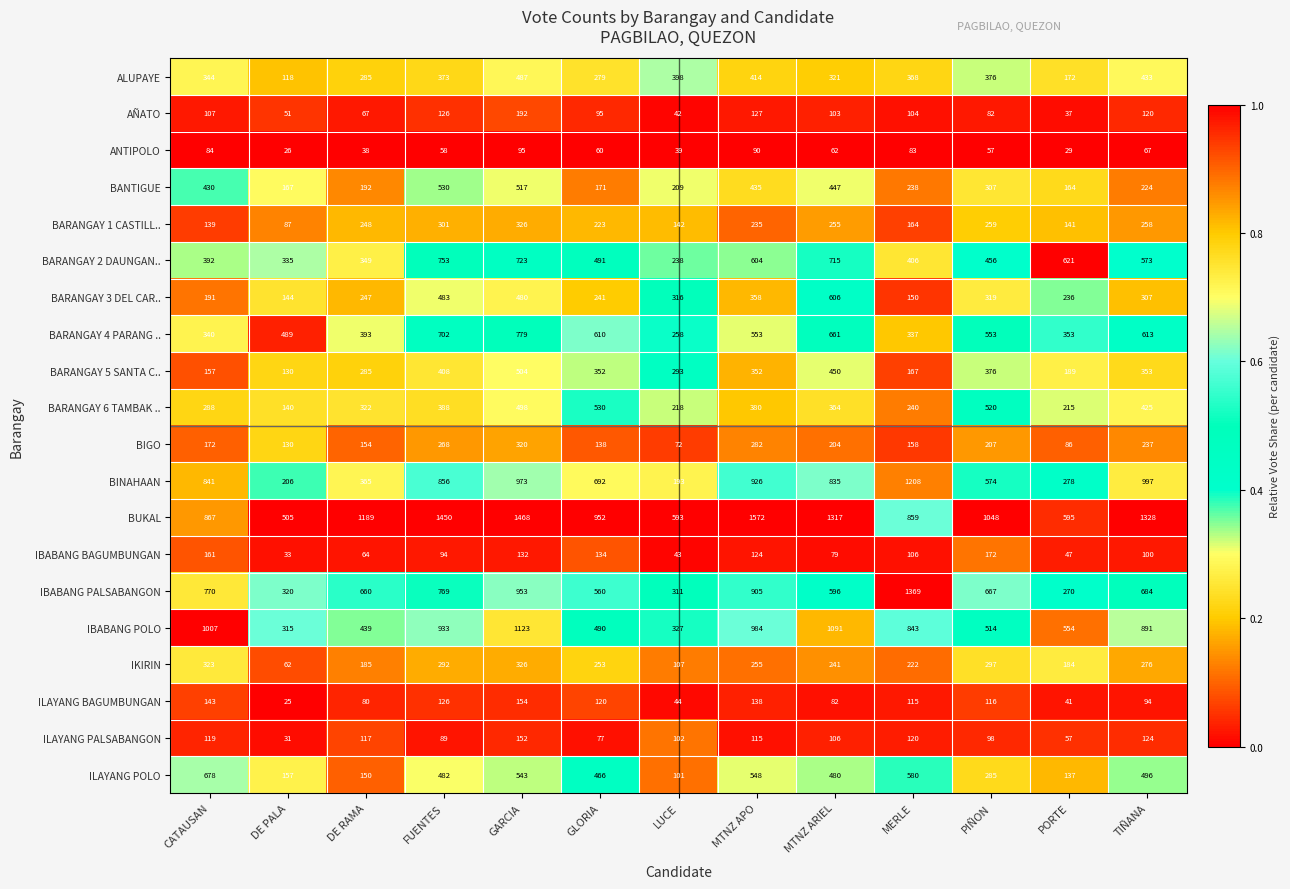

At which label does IBABANG PALSABANGON first exceed 667?

CATAUSAN